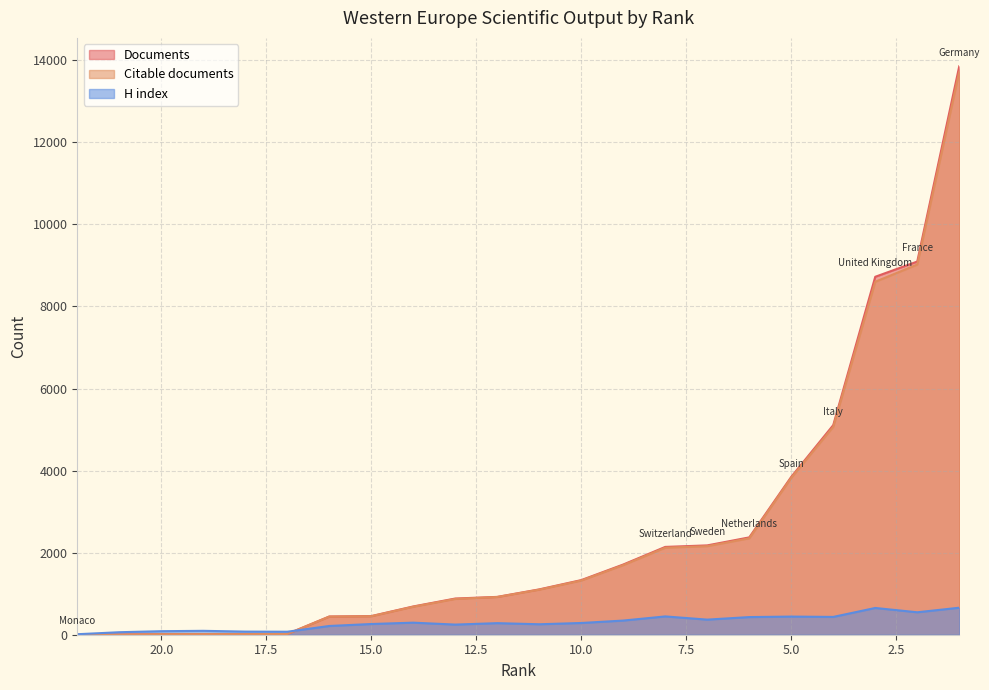

Count the number of categories in the chart.

22